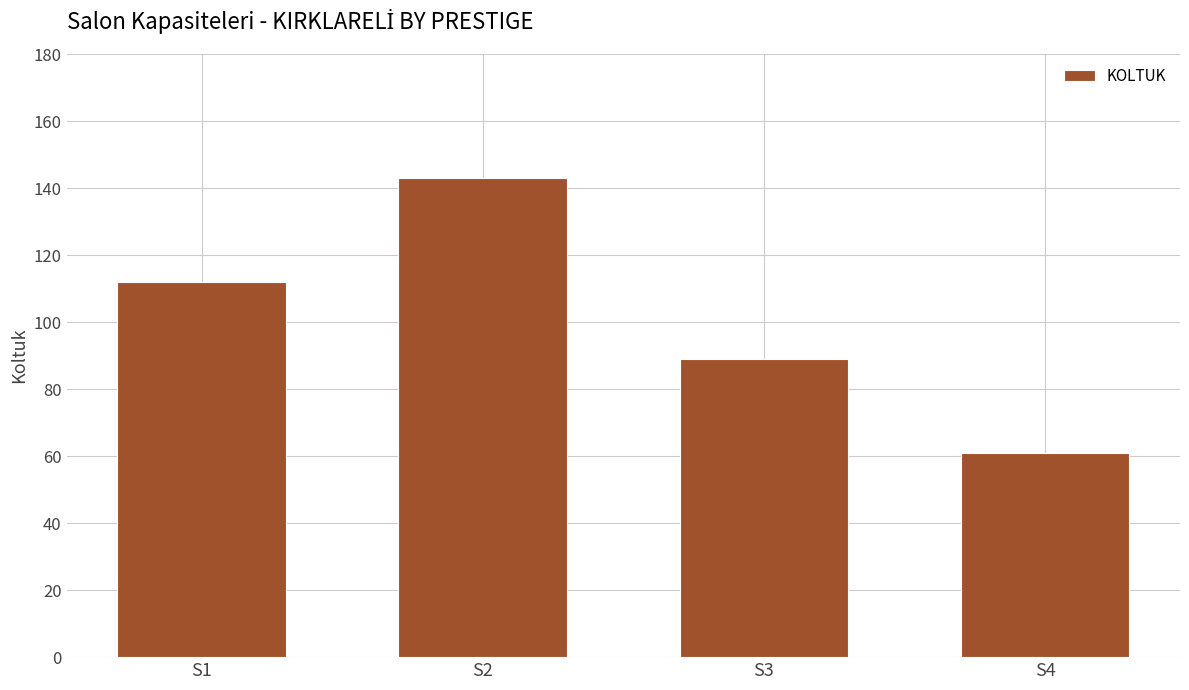

Reading left to right, list all the values displayed in this chart.

112	143	89	61